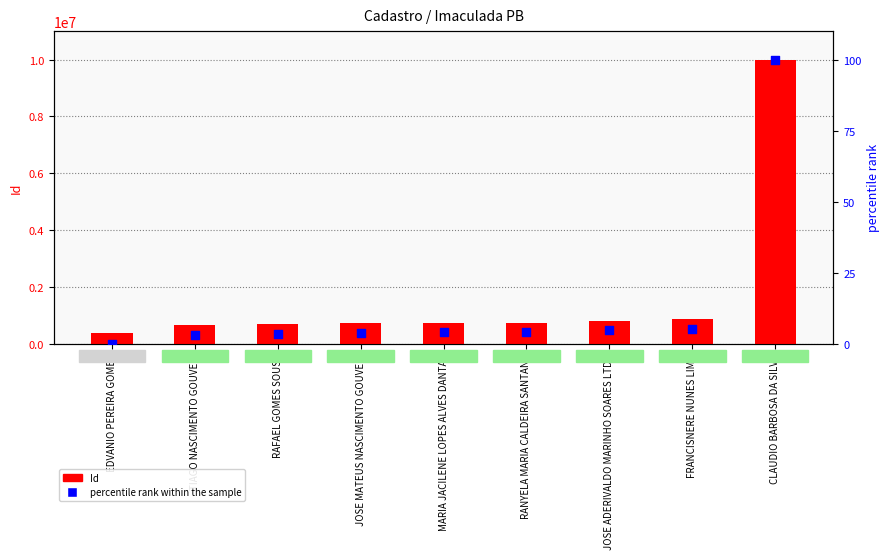

What are all the series names shown in the legend?

Id, percentile rank within the sample